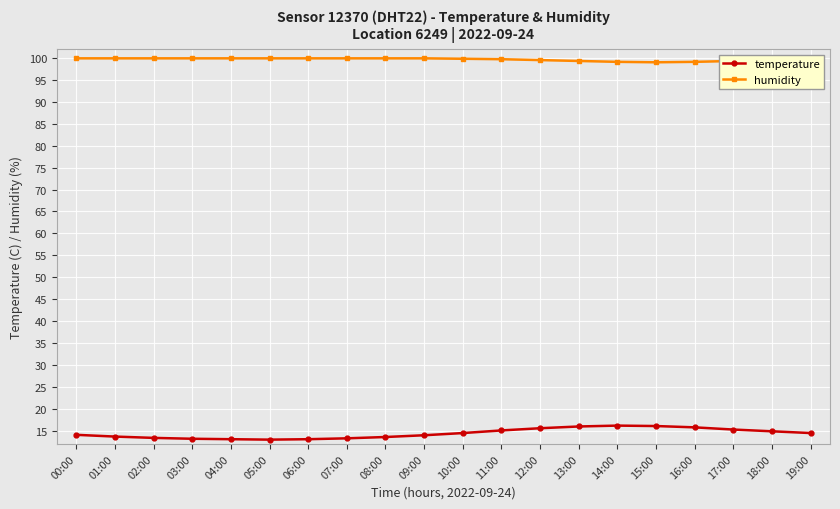

How many categories are shown in the chart?

20